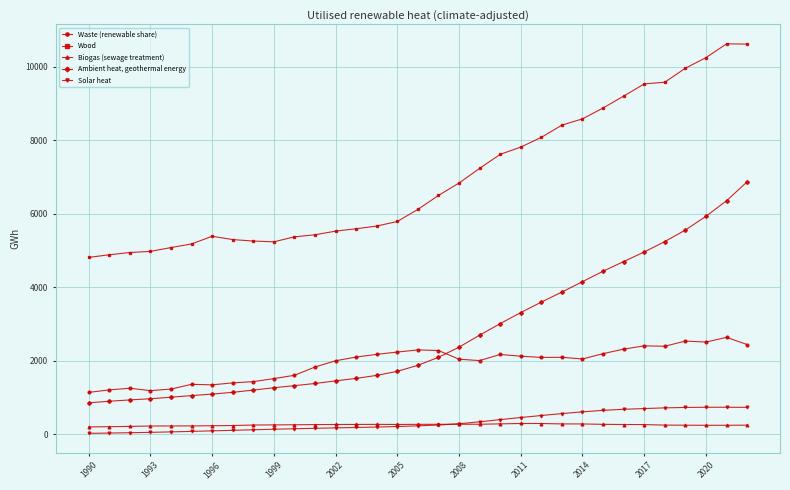

List the series in order of their peak value, highest first.

Wood, Ambient heat, geothermal energy, Waste (renewable share), Solar heat, Biogas (sewage treatment)